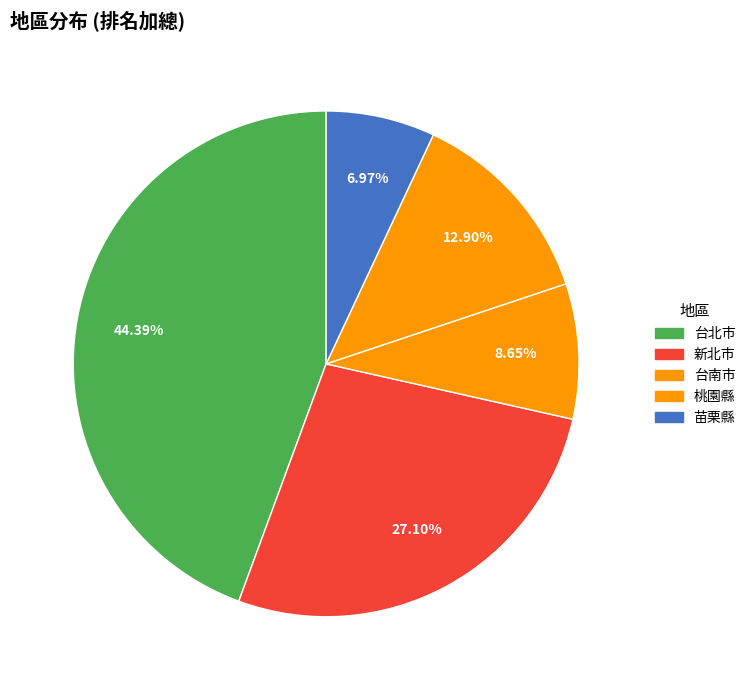

Count the number of slices in the pie.

5